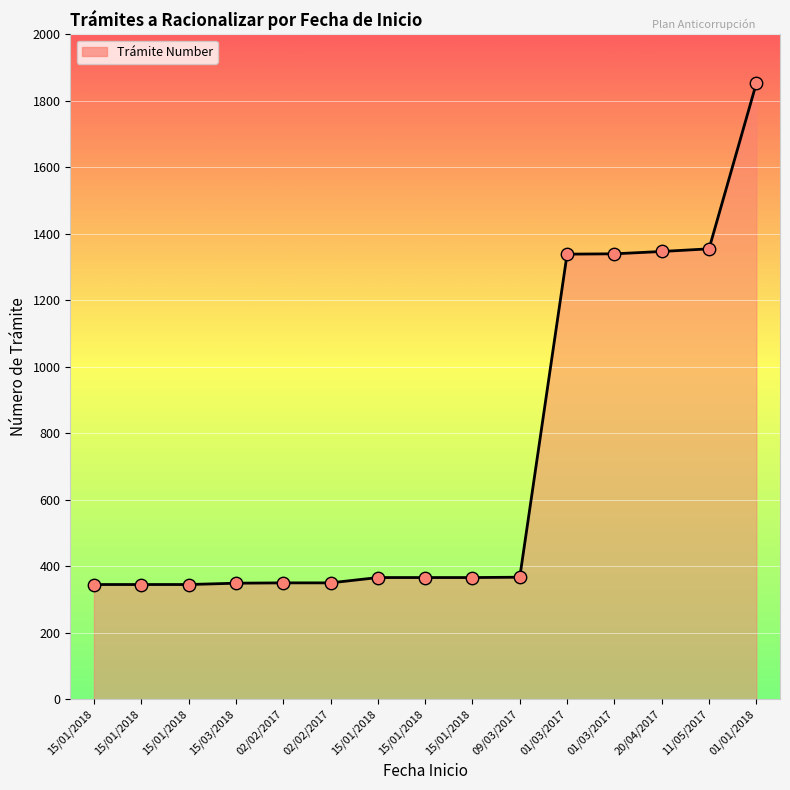

Approximately how many times larger is the value at 15/01/2018 compared to 01/01/2018?

0.2